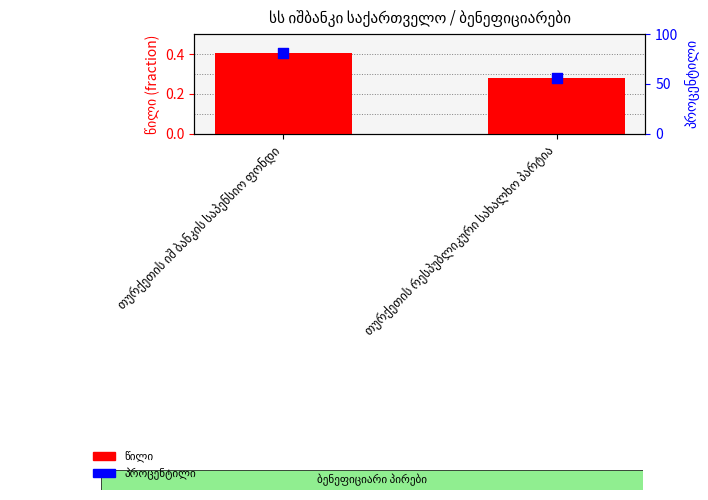

Which series has the largest Y range (max minus min)?

პროცენტილი